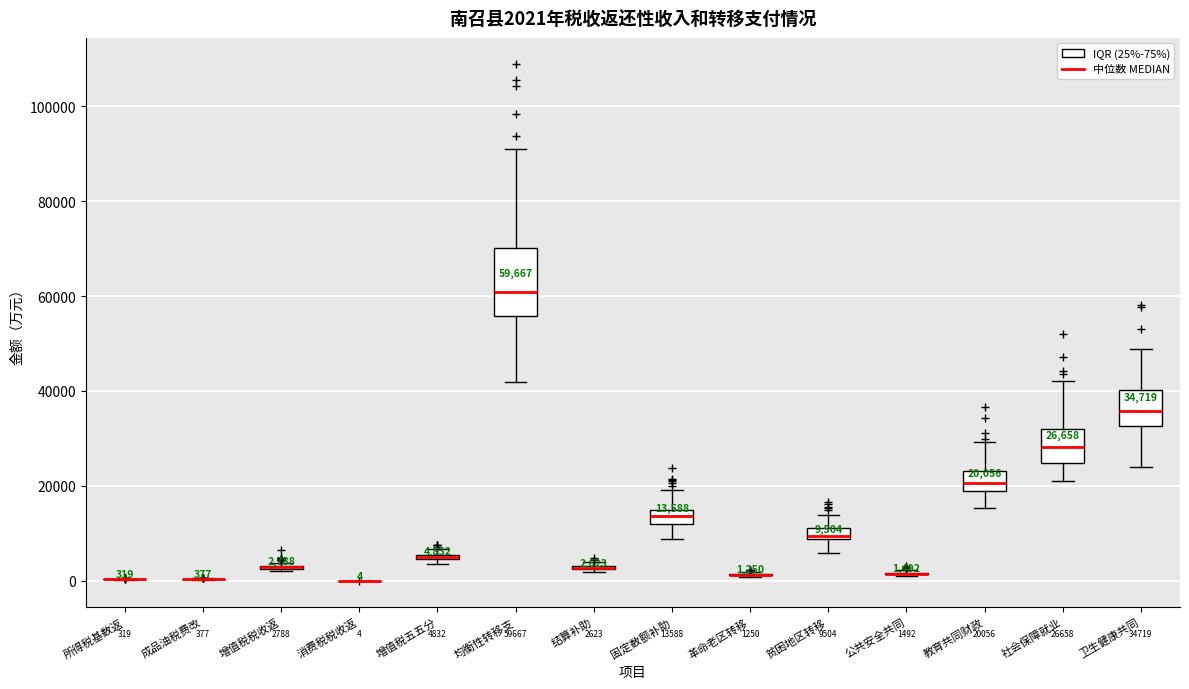

Which box is the tallest, from its lower edge to its upper edge?

均衡性转移支